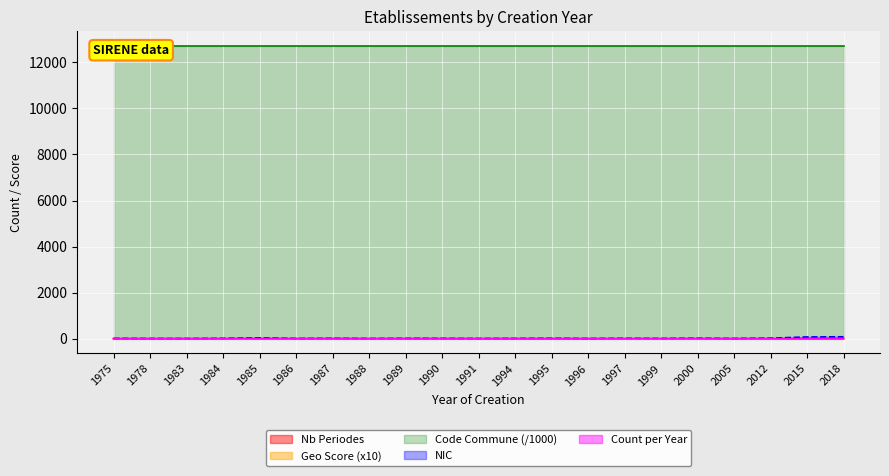

The geo_score series shows 9.4 at 1990. True or false?

True